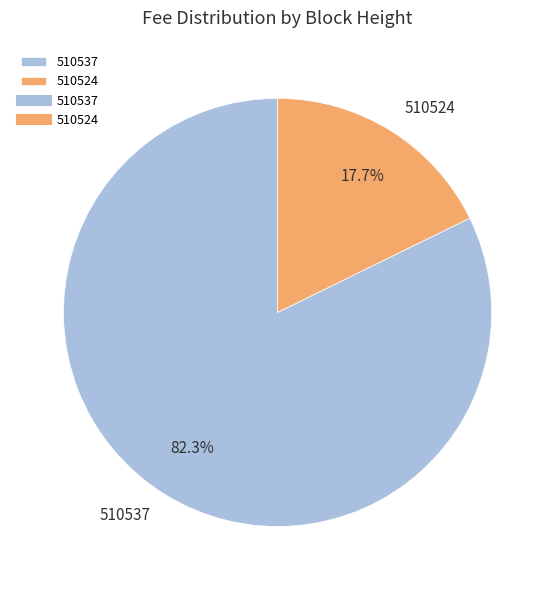

To the nearest percent, what is the average slice percentage?

50%